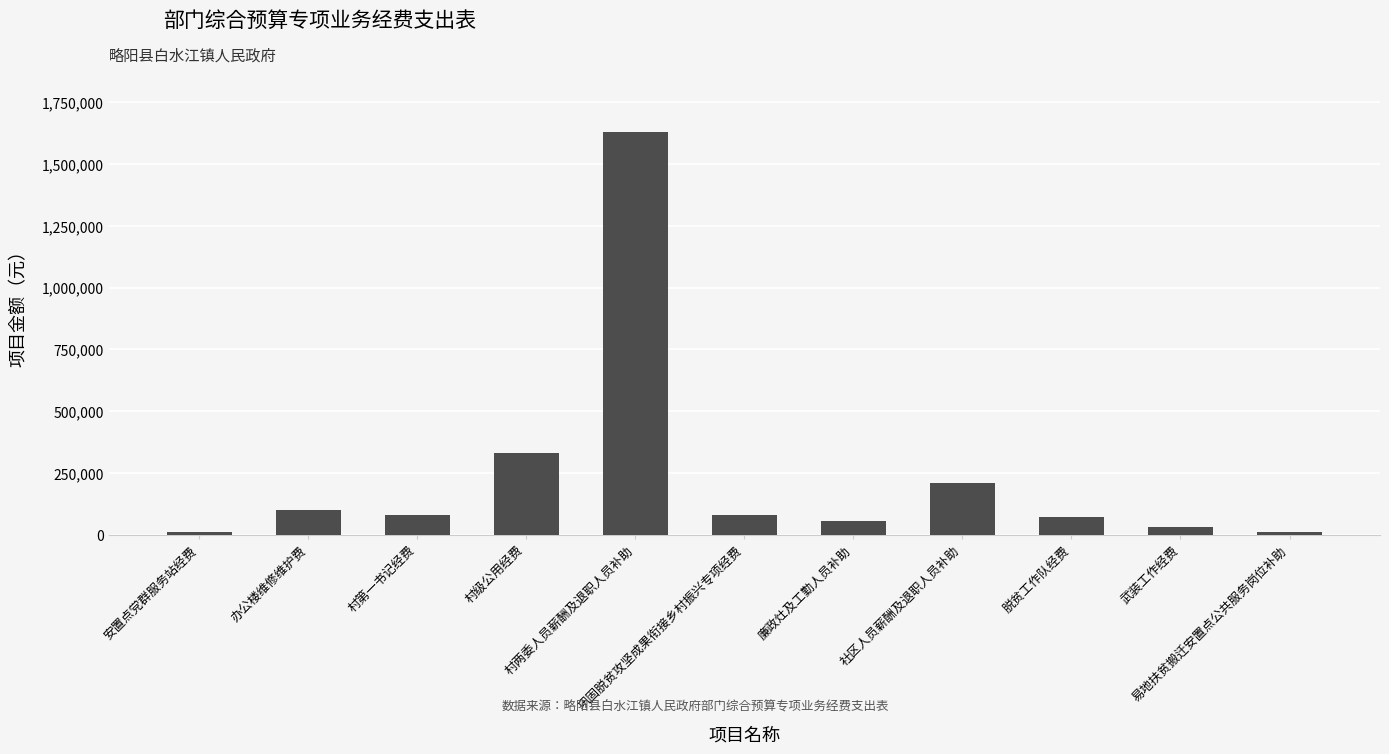

What is the difference between the maximum and minimum values?

1620000